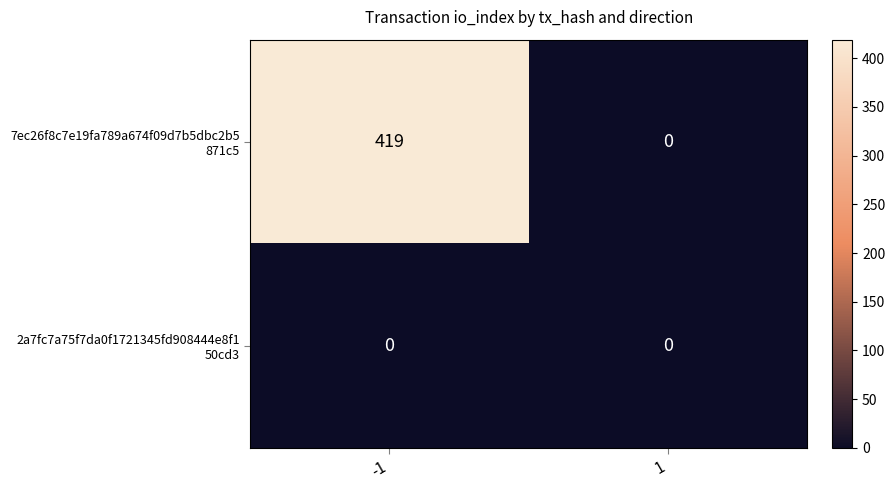

What is the total value across all series at -1?

419